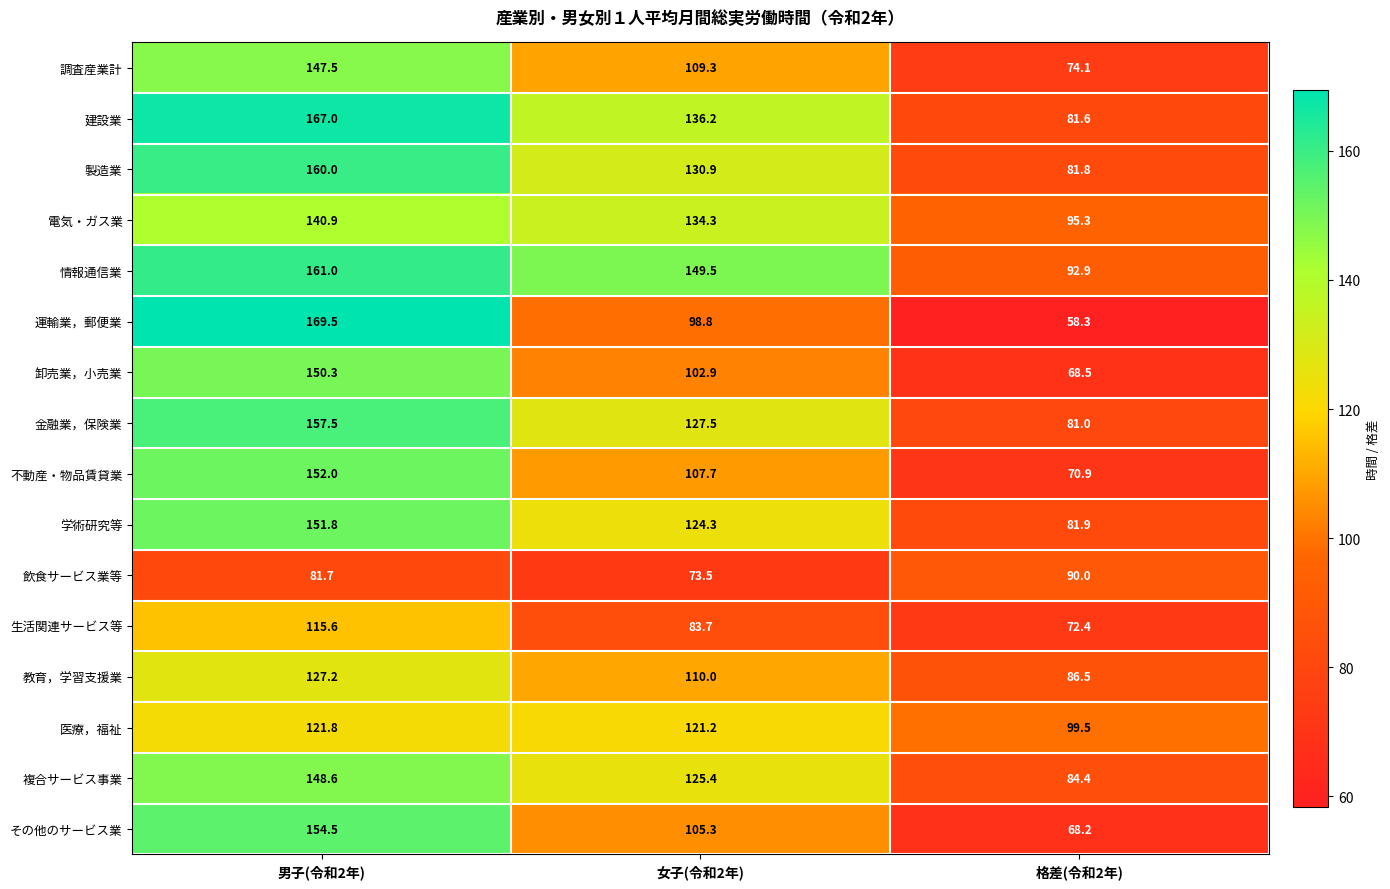

At which category is the sum across all series the highest?

男子(令和2年)